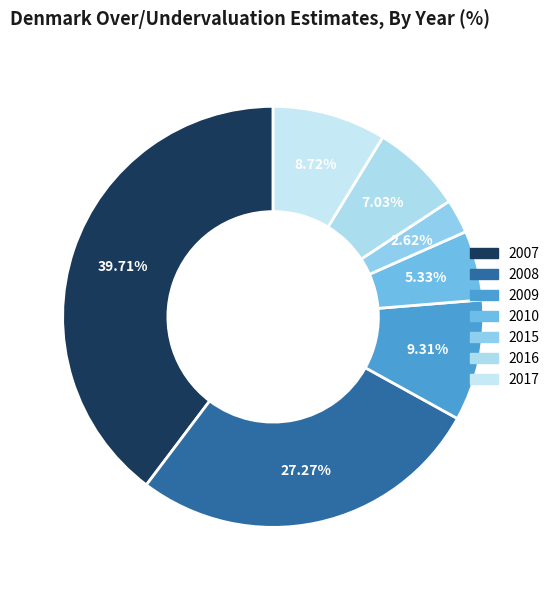

Does 2009 represent more than half of the total?

No